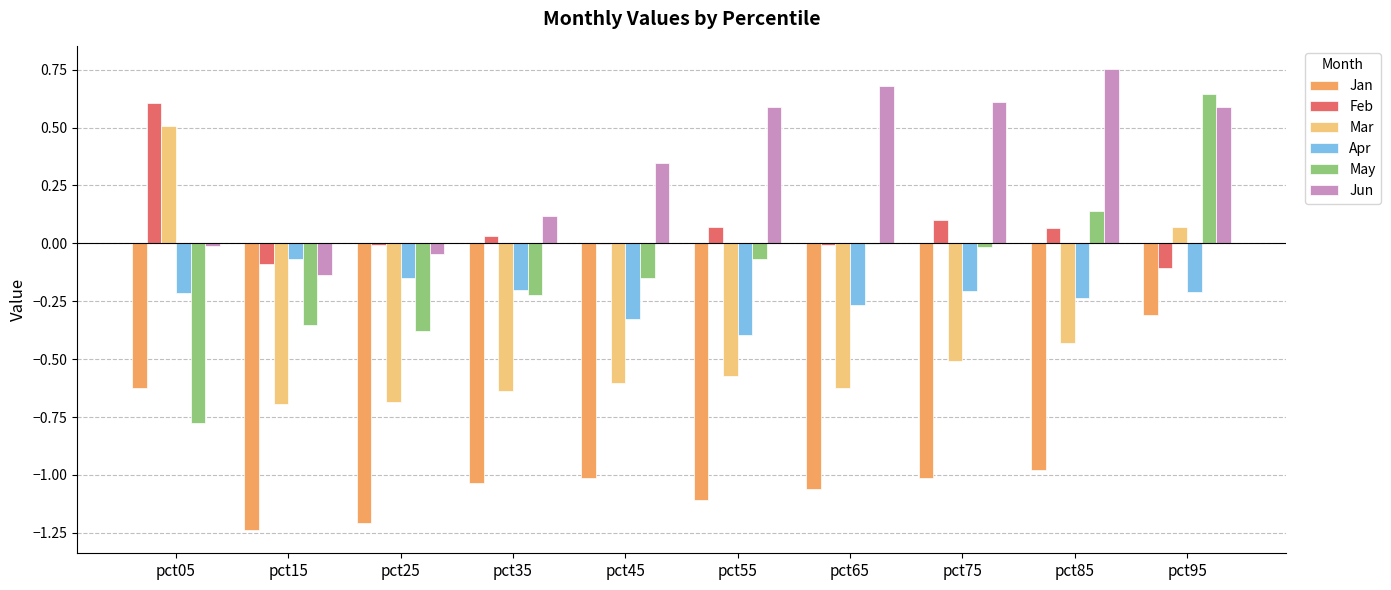

Is it true that Jan equals -0.6 at pct75?

False